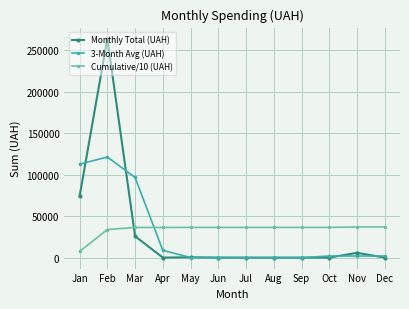

What is the value of the Cumulative/10 (UAH) point at the 9th from the left?

36399.9